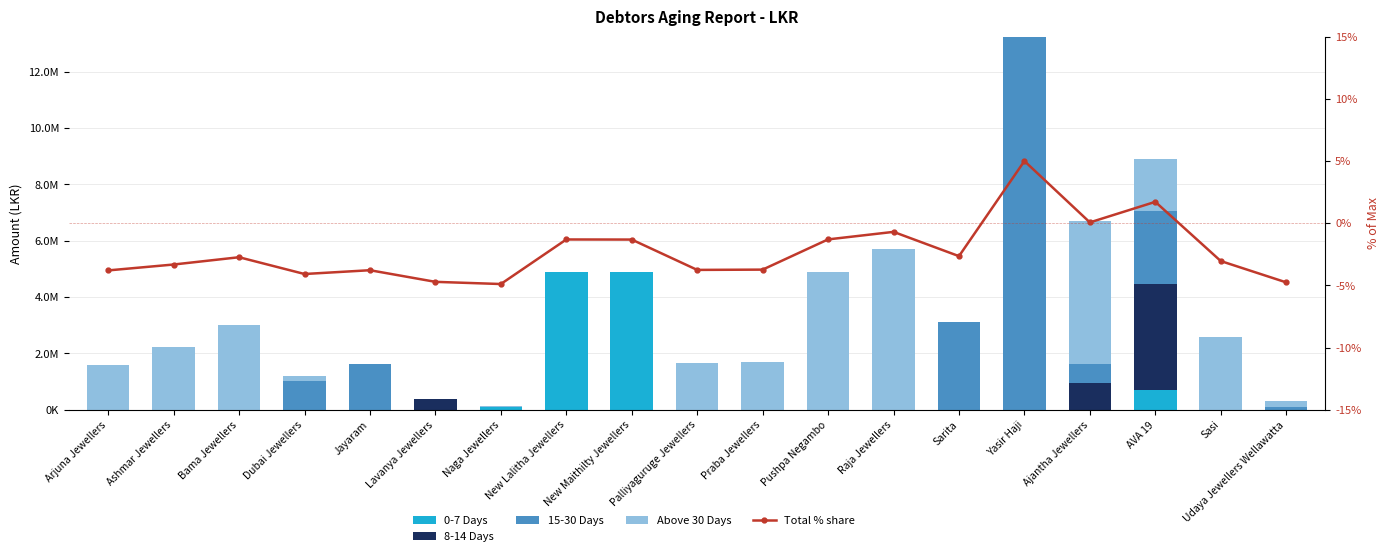

At which label does 15-30 Days reach its minimum?

Arjuna Jewellers